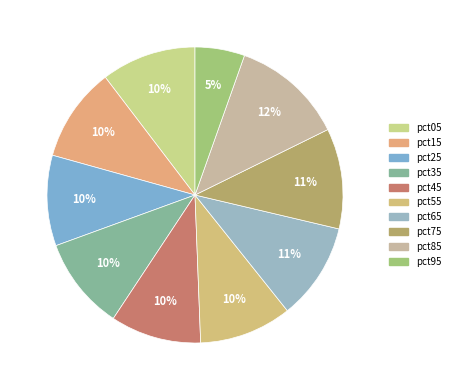

Which has a higher value, pct95 or pct55?

pct55